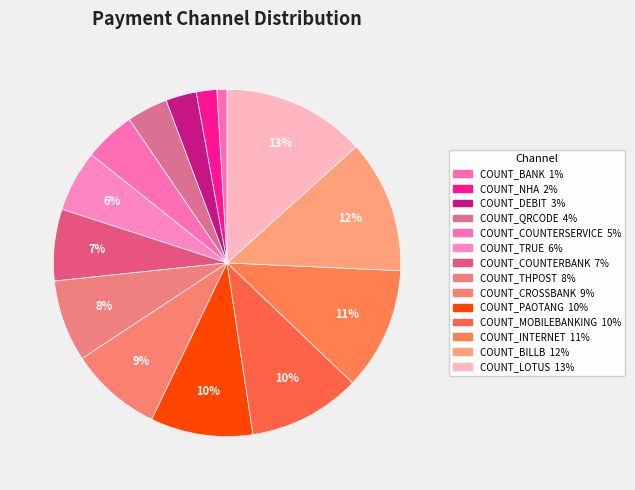

Combined, what portion of the pie is COUNT_QRCODE and COUNT_INTERNET?

15.2%